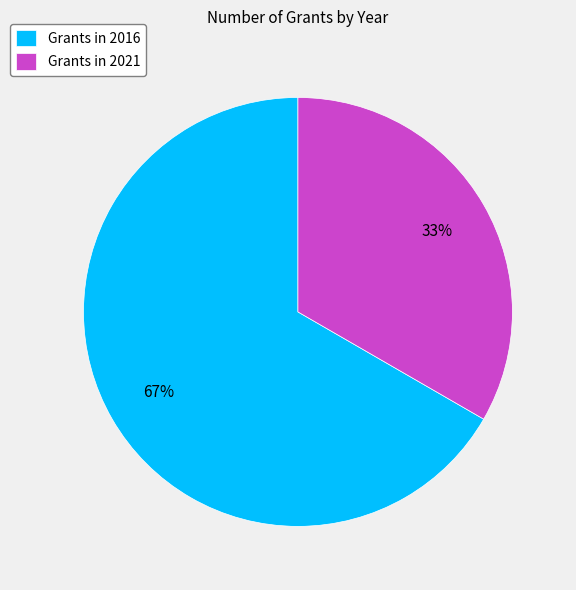

Is it true that Grants in 2016 is 67% of the pie?

True